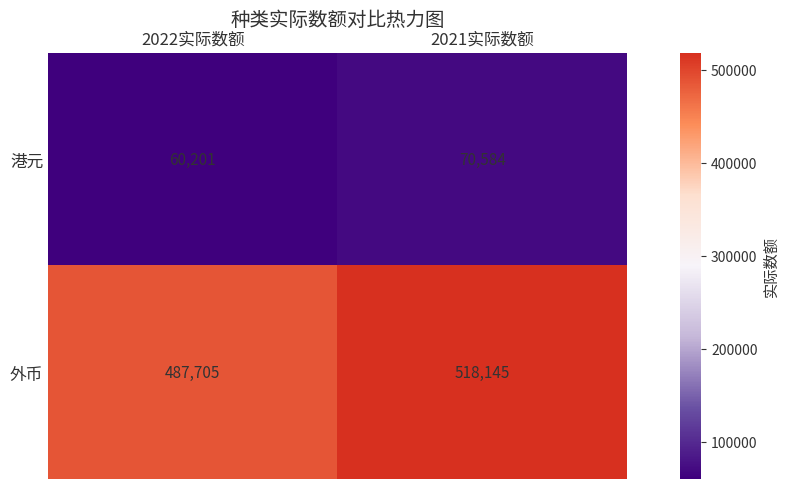

Reading right to left, extract all data points from this chart.

港元: 70584	60201
外币: 518145	487705